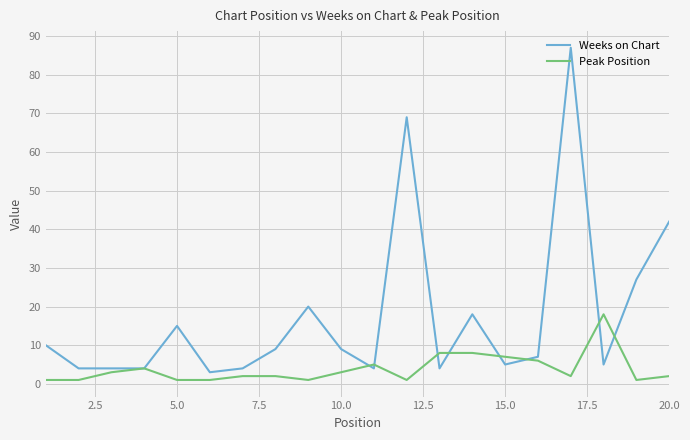

Which series has the largest range (max minus min)?

Weeks on Chart